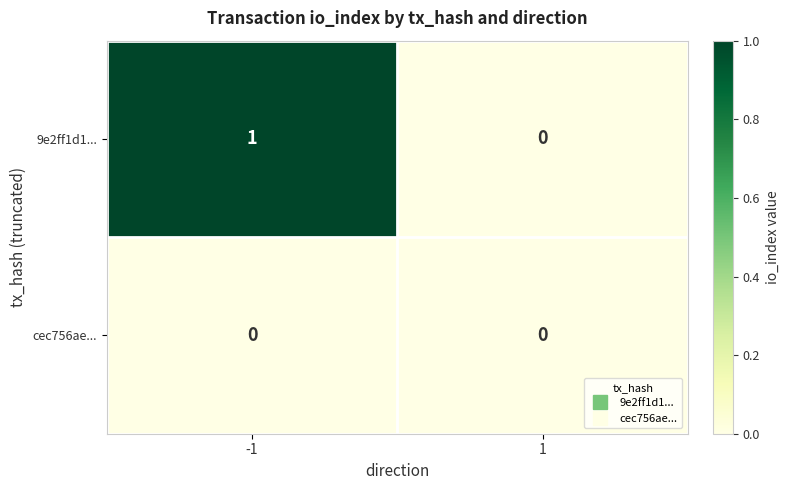

Which category has the highest value across all series?

-1